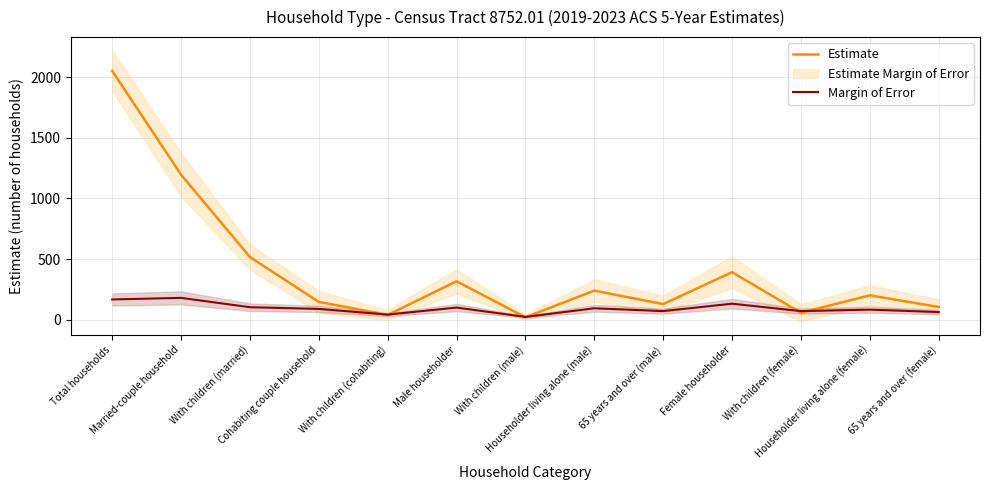

Is it true that Estimate equals 105 at 65 years and over (female)?

True